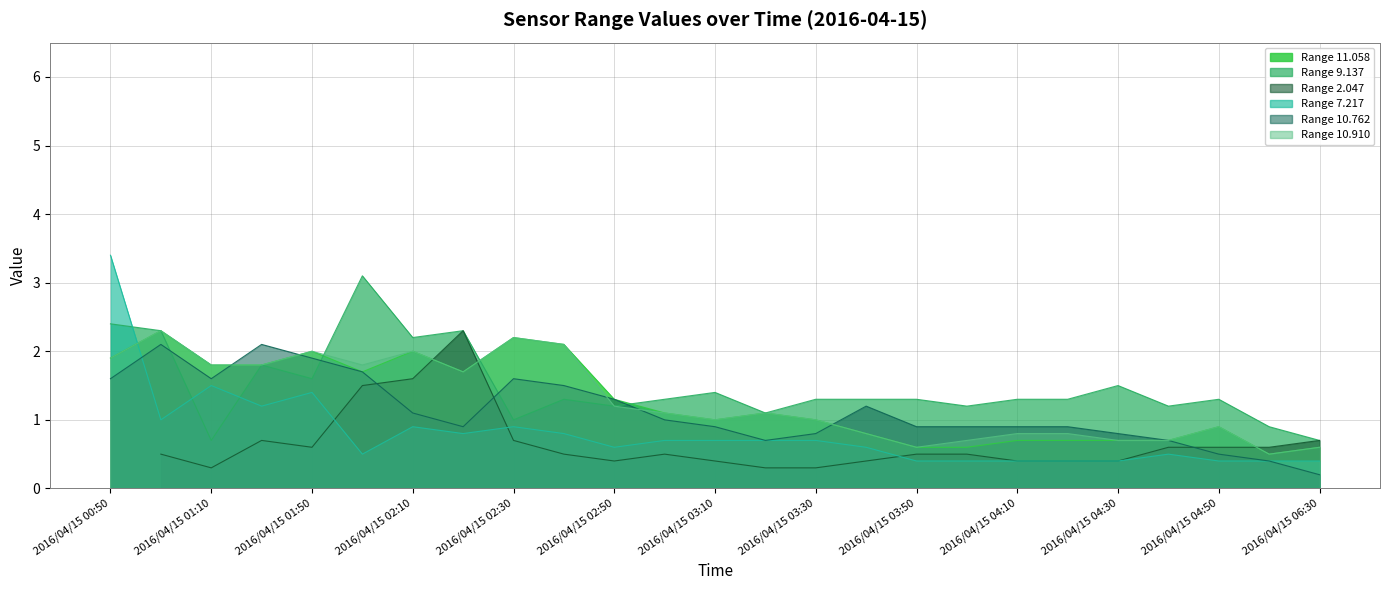

Between 2016/04/15 04:50 and 2016/04/15 06:20, which series saw the biggest shift?

11.058